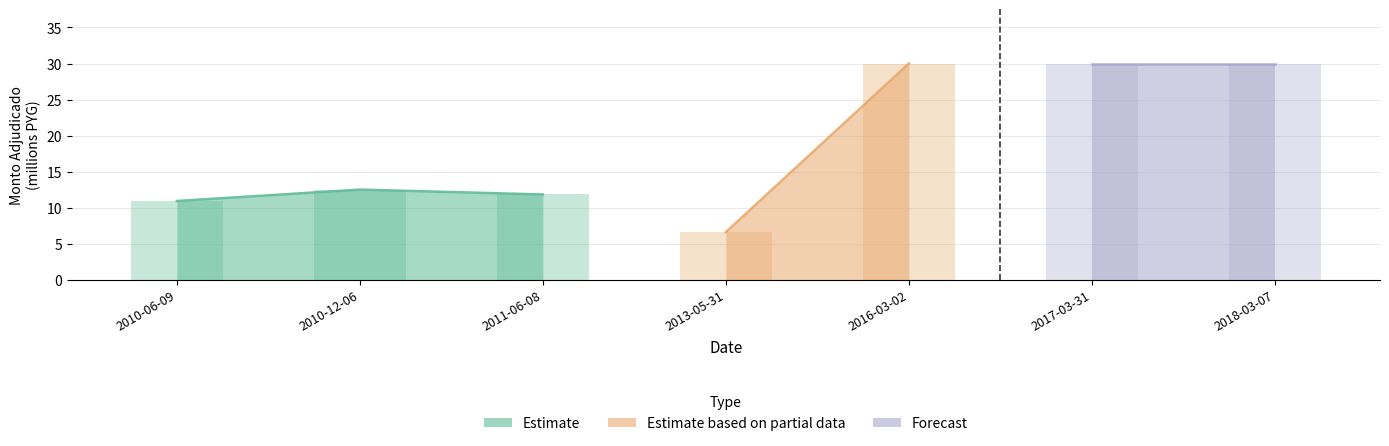

True or false: the data shows 30.0 at 2017-03-31.

True